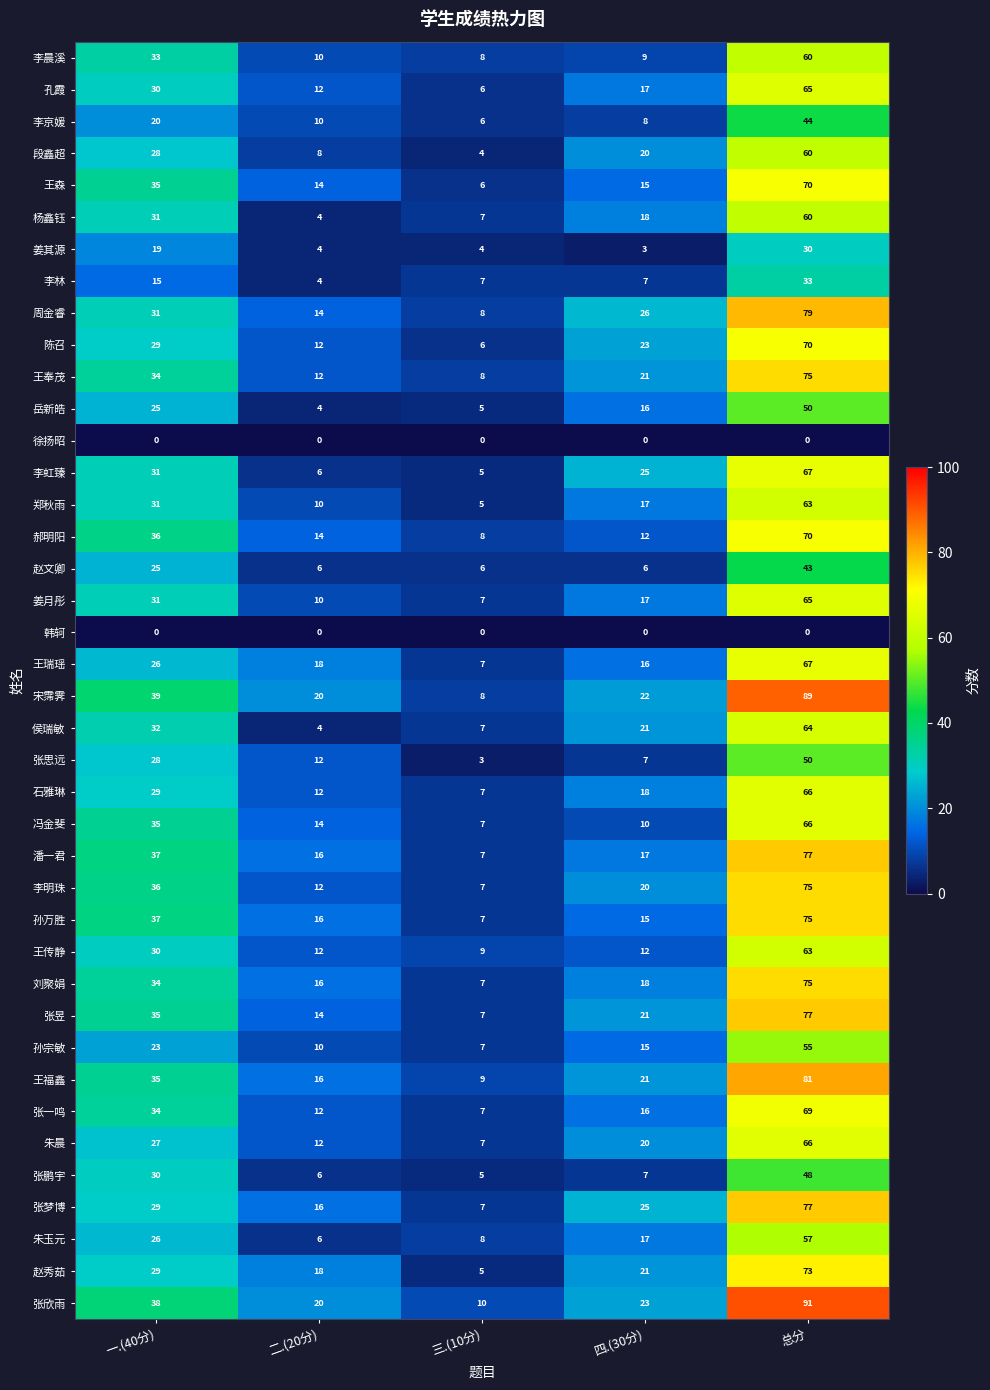

True or false: 王奉茂 has a value of 44 at 总分.

False